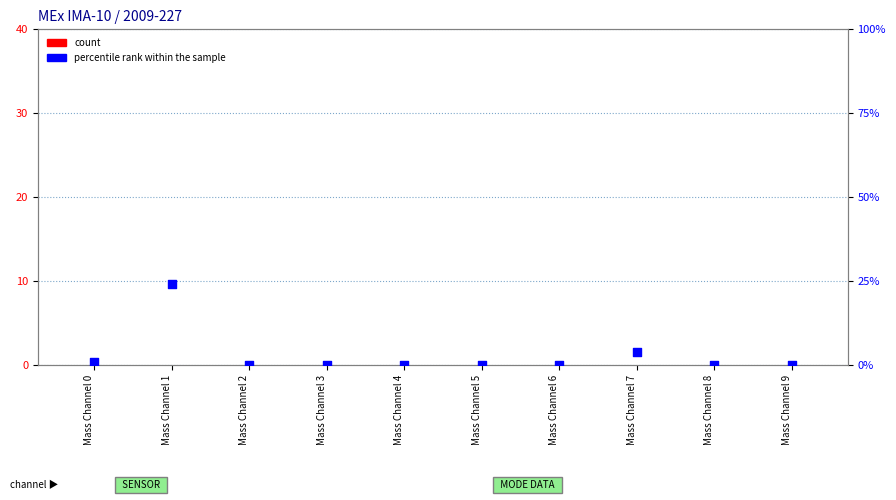

Which series contains the lowest Y value?

count